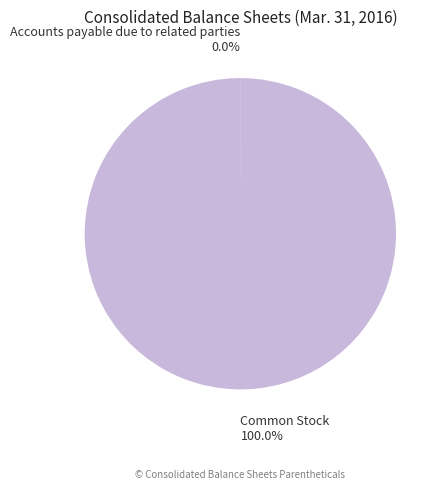

Is there a majority slice in this chart?

Yes